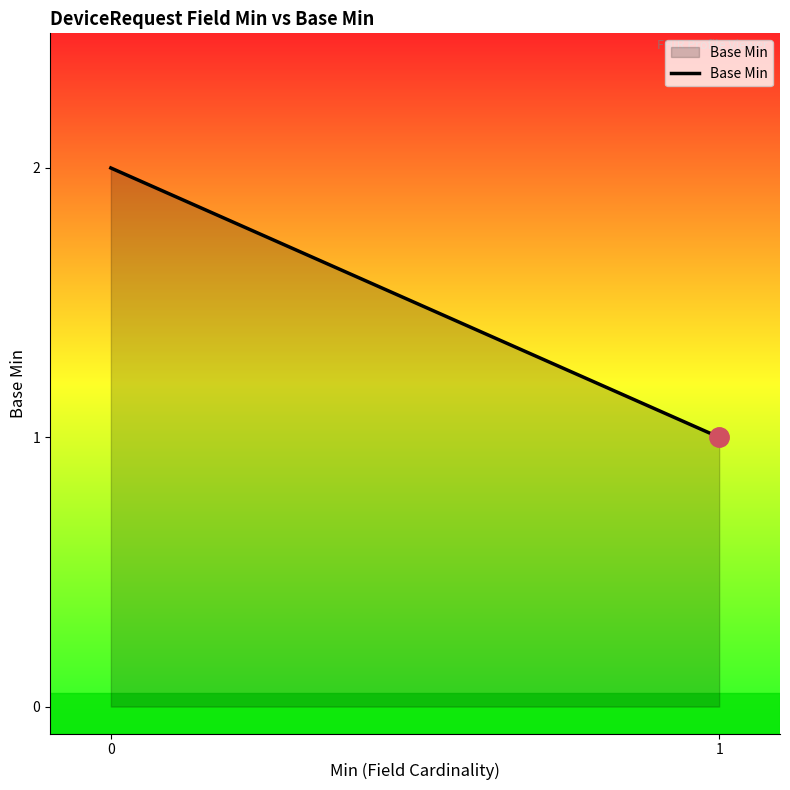

Which label corresponds to the smallest value in the chart?

1